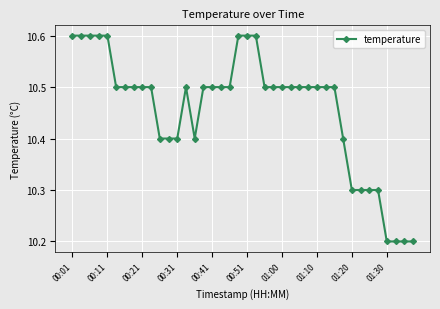

How many values are between 10 and 11?

40